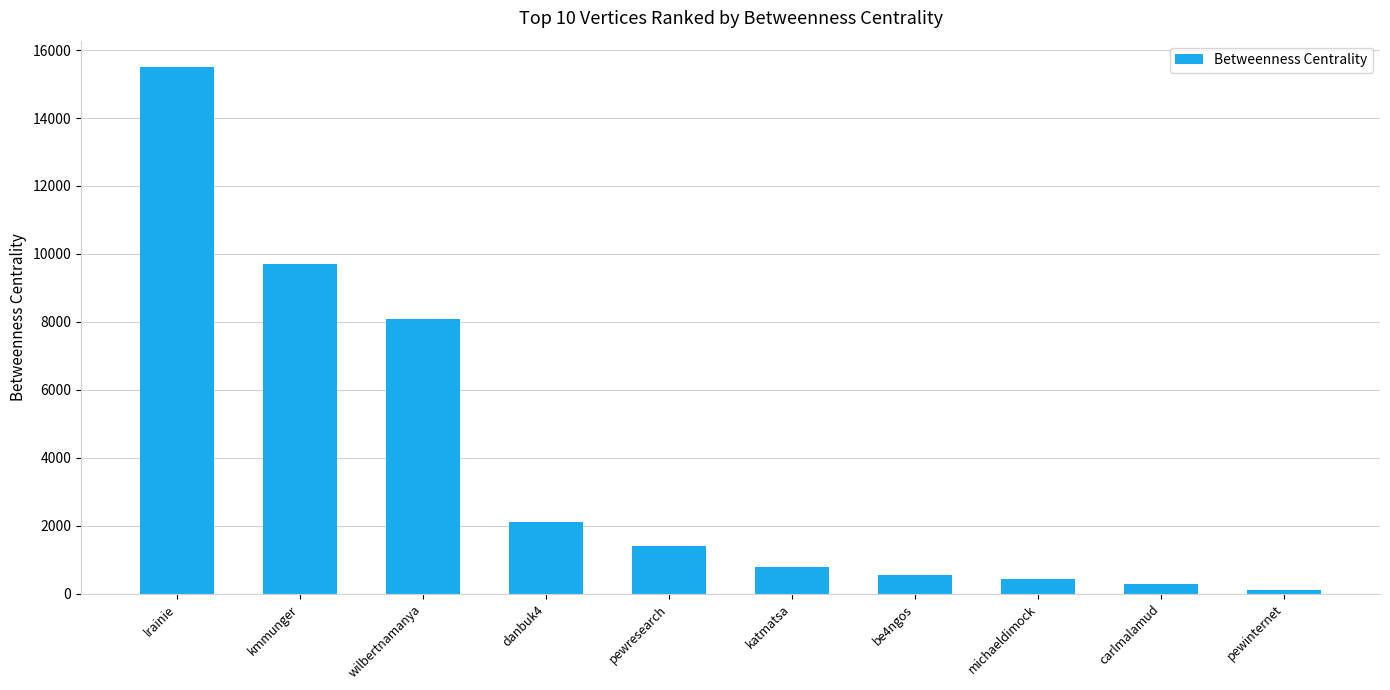

At which category does the chart reach its minimum across all series?

pewinternet